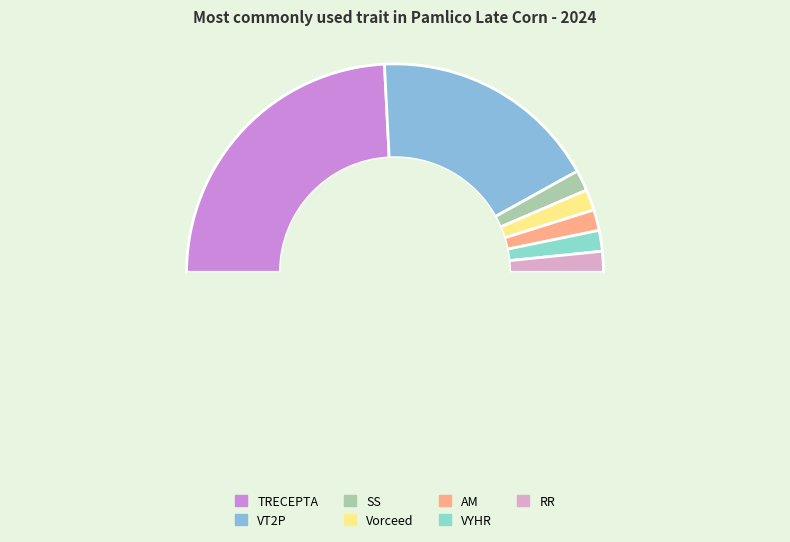

Count the number of slices in the pie.

8